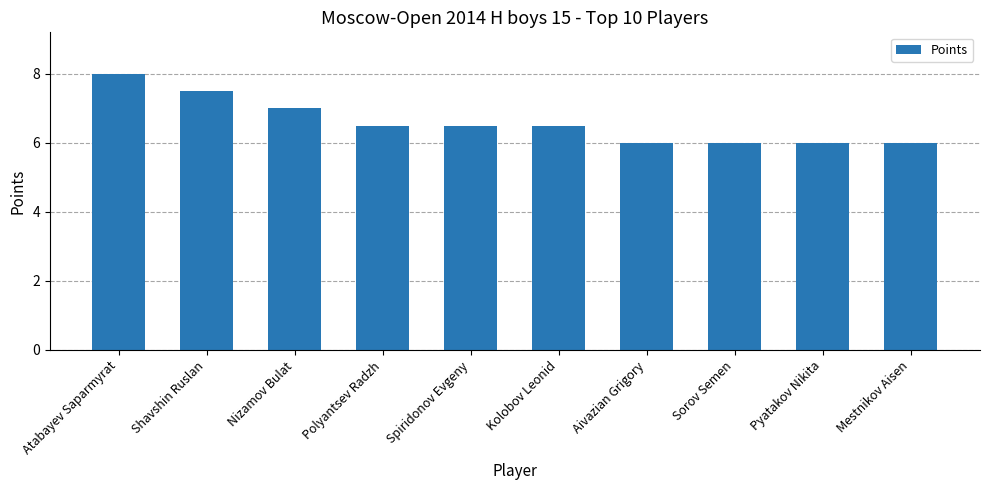

Reading left to right, what are all the values shown in this chart?

Atabayev Saparmyrat=8.0	Shavshin Ruslan=7.5	Nizamov Bulat=7.0	Polyantsev Radzh=6.5	Spiridonov Evgeny=6.5	Kolobov Leonid=6.5	Aivazian Grigory=6.0	Sorov Semen=6.0	Pyatakov Nikita=6.0	Mestnikov Aisen=6.0